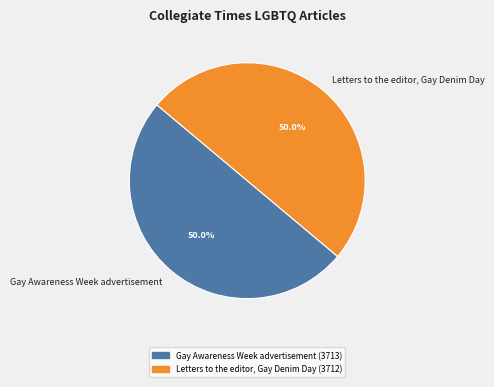

Approximately how many times larger is the value at Gay Awareness Week advertisement compared to Letters to the editor, Gay Denim Day?

1.0